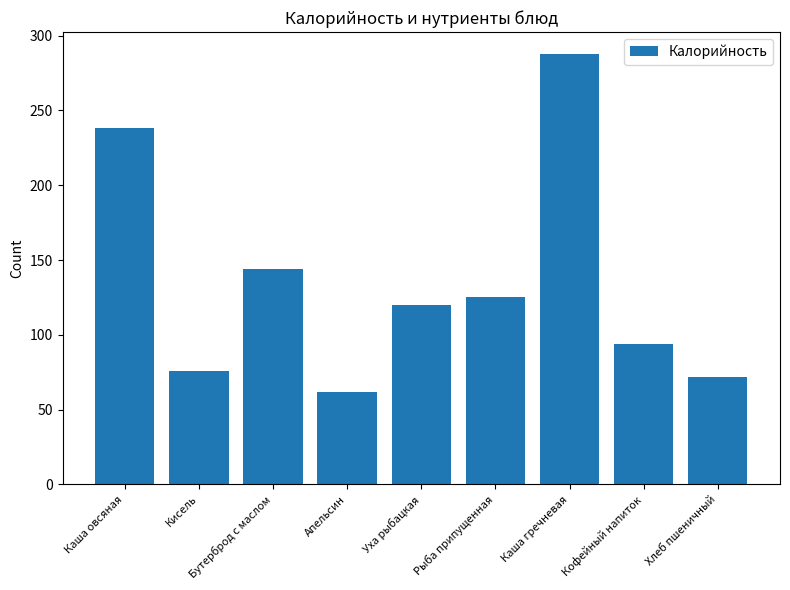

Between Кисель and Апельсин, which is larger?

Кисель